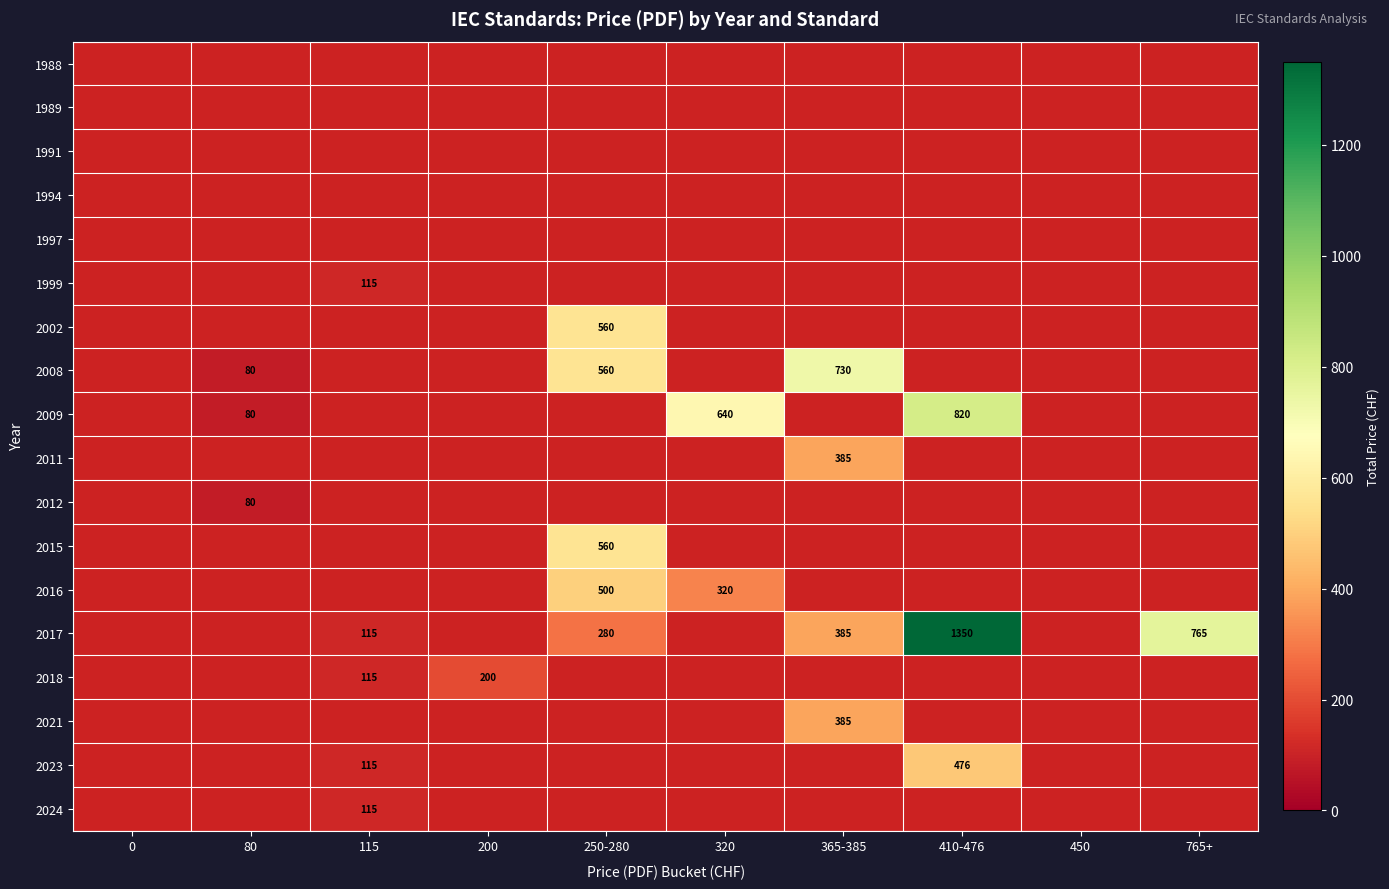

At 80, list the series in order from smallest to largest.

1988, 1989, 1991, 1994, 1997, 1999, 2002, 2008, 2009, 2011, 2012, 2015, 2016, 2017, 2018, 2021, 2023, 2024